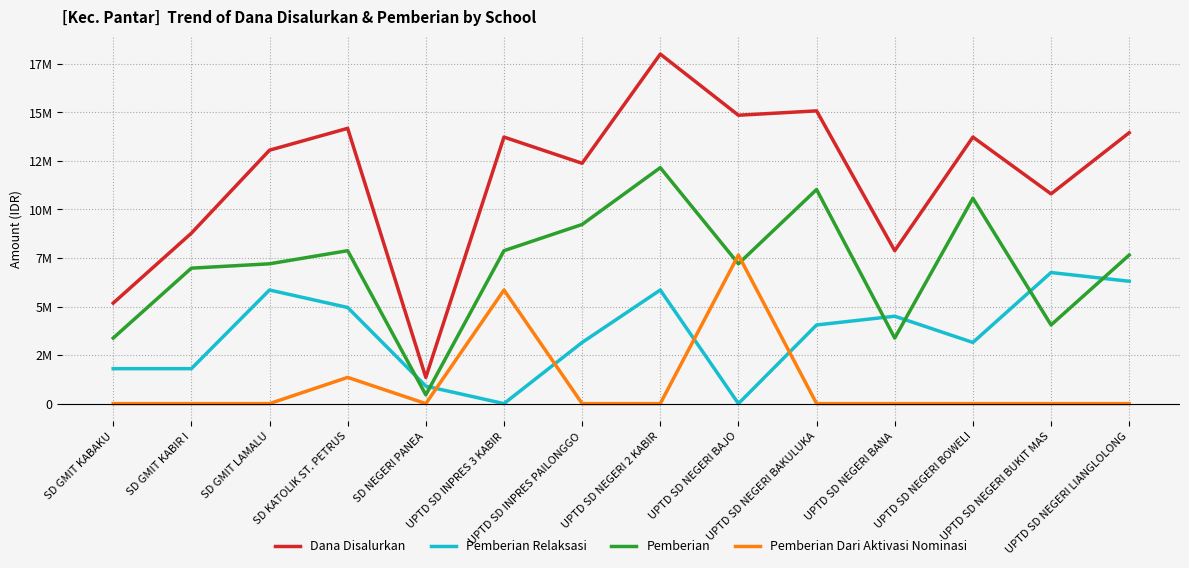

Which label corresponds to the smallest value in the chart?

UPTD SD INPRES 3 KABIR